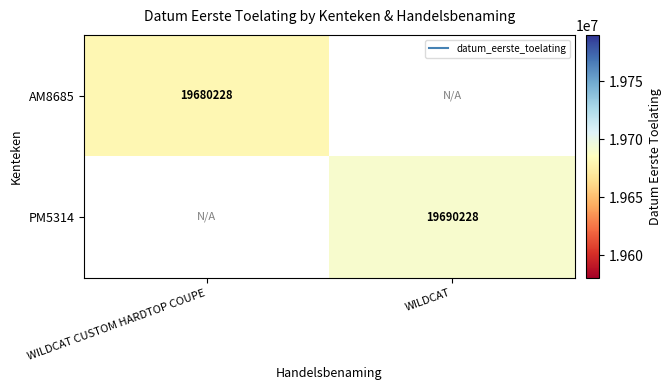

Rank the categories by AM8685 value from highest to lowest.

WILDCAT CUSTOM HARDTOP COUPE, WILDCAT